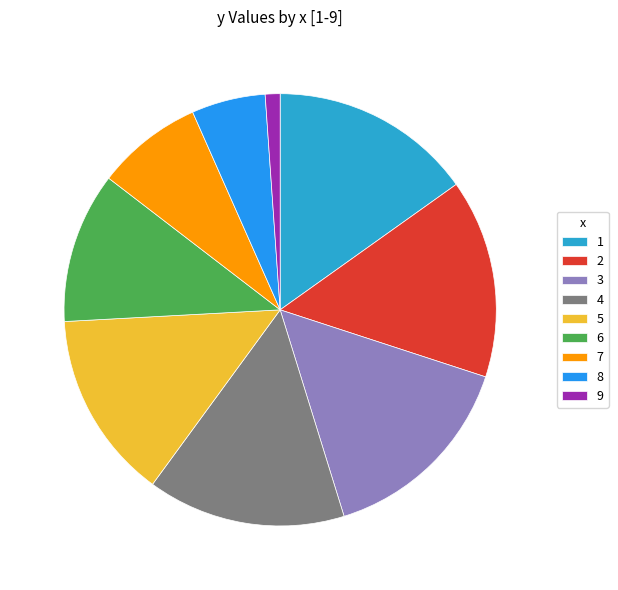

Count the number of slices in the pie.

9